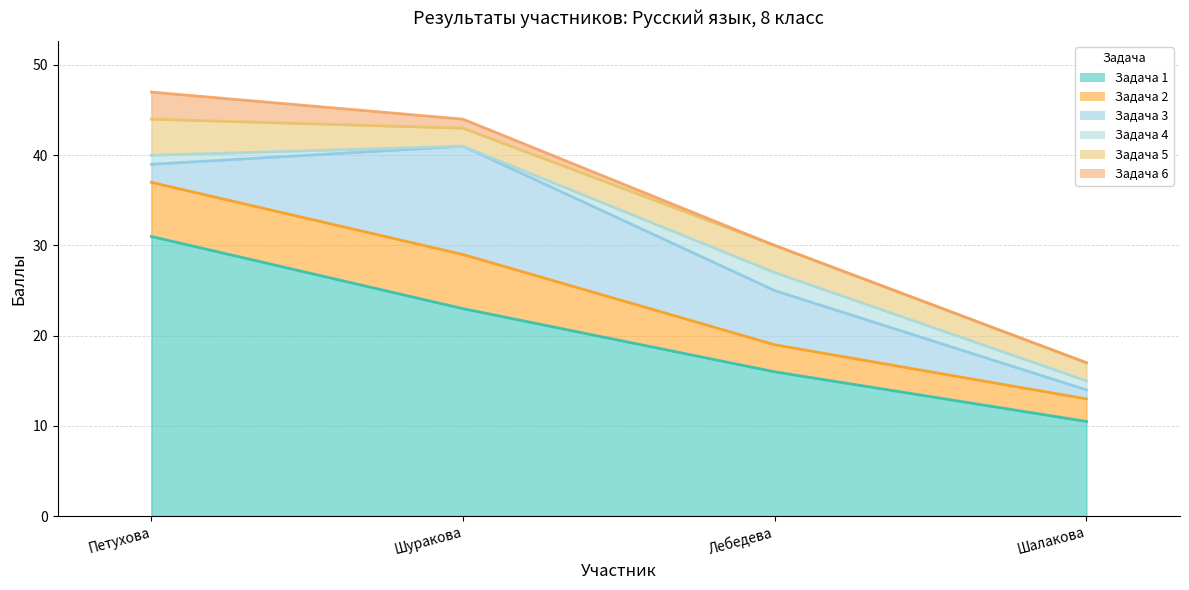

What is the value of the Задача 1 point at the 3rd from the left?

16.0